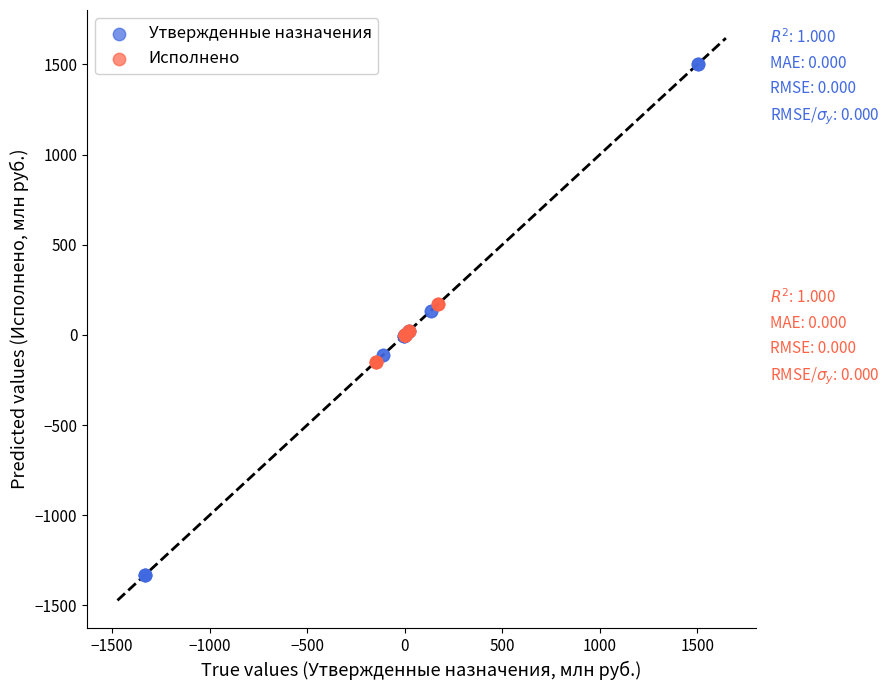

Which series has the largest Y range (max minus min)?

Утвержденные назначения